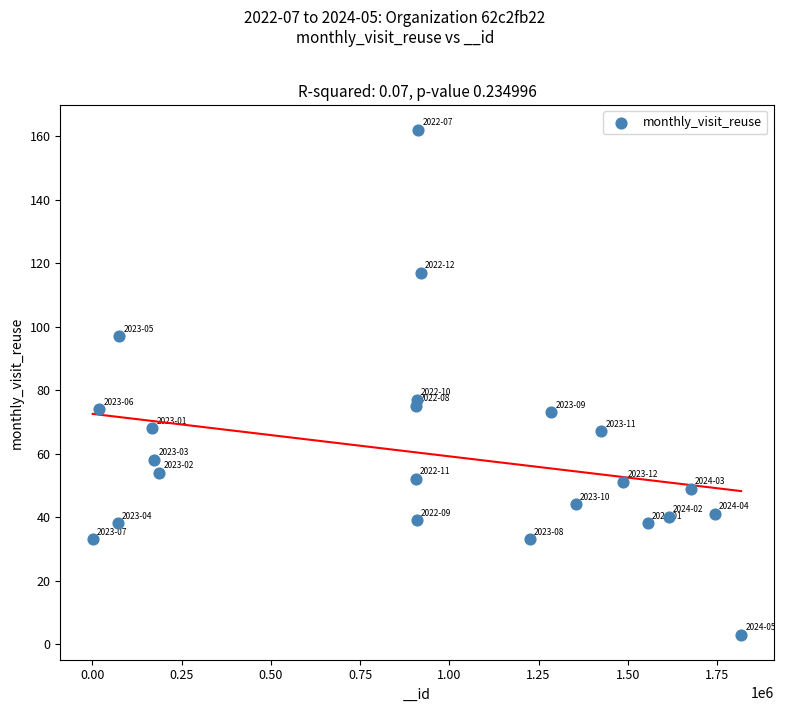

What is the range of X values (max minus min)?

1816734